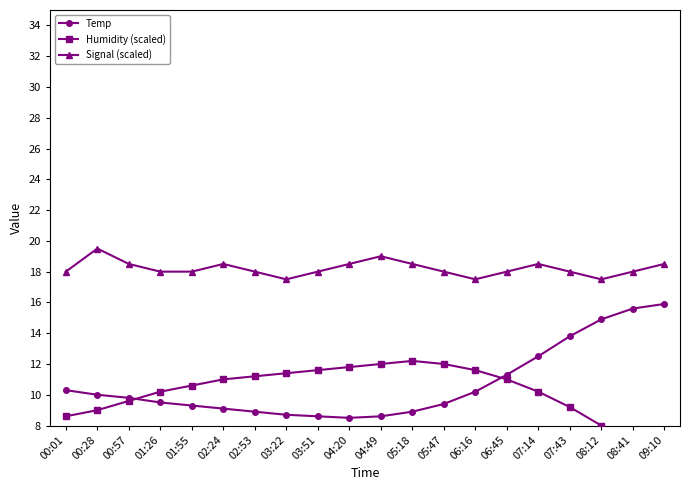

Is it true that Signal (scaled) equals 18.0 at 00:01?

True